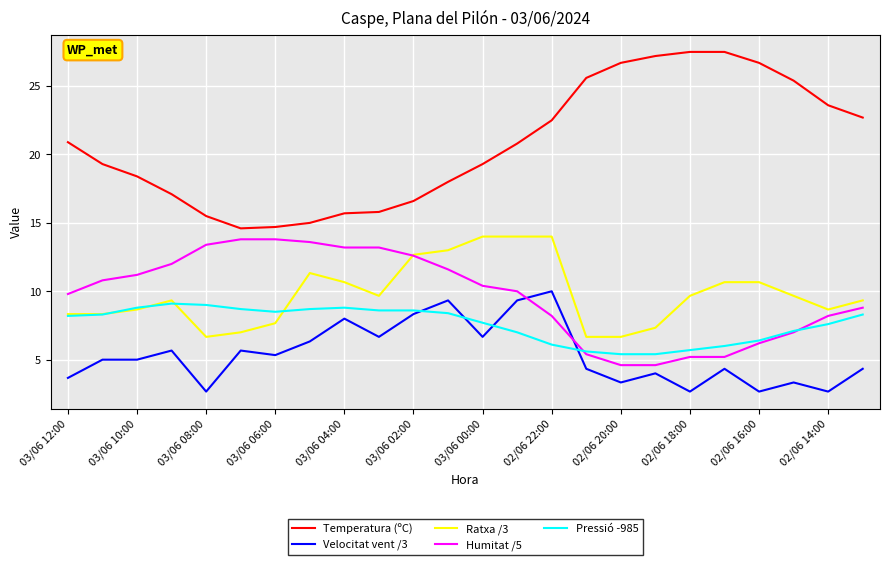

Which series has the largest total across all categories?

Temperatura (ºC)